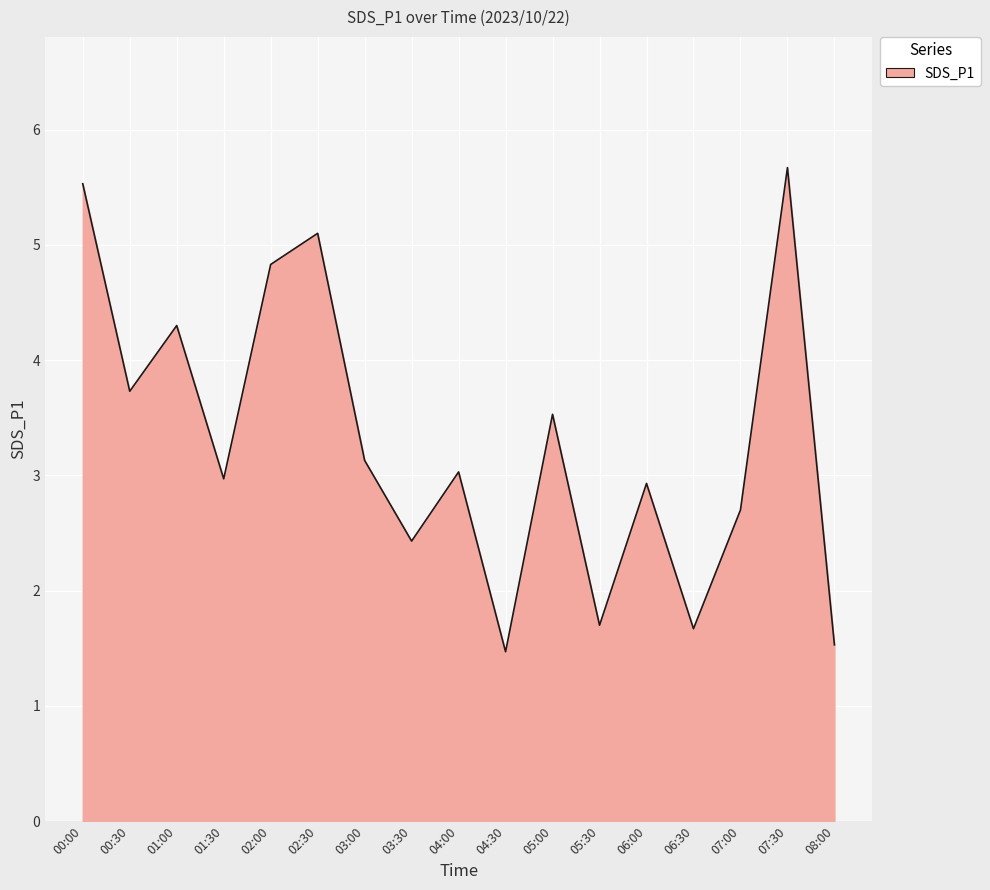

How many interior local valleys (lower than both neighbors) does the data have?

6